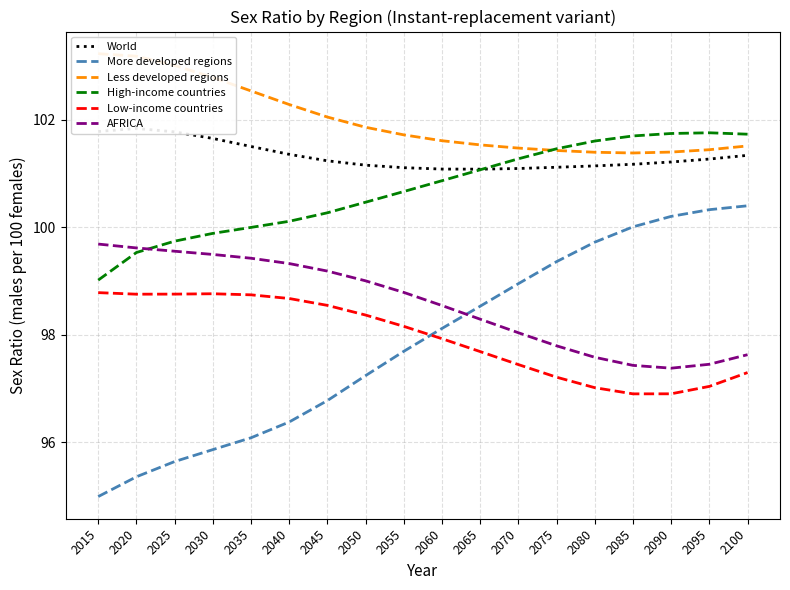

The value of AFRICA at 2055 is 98.8. True or false?

True